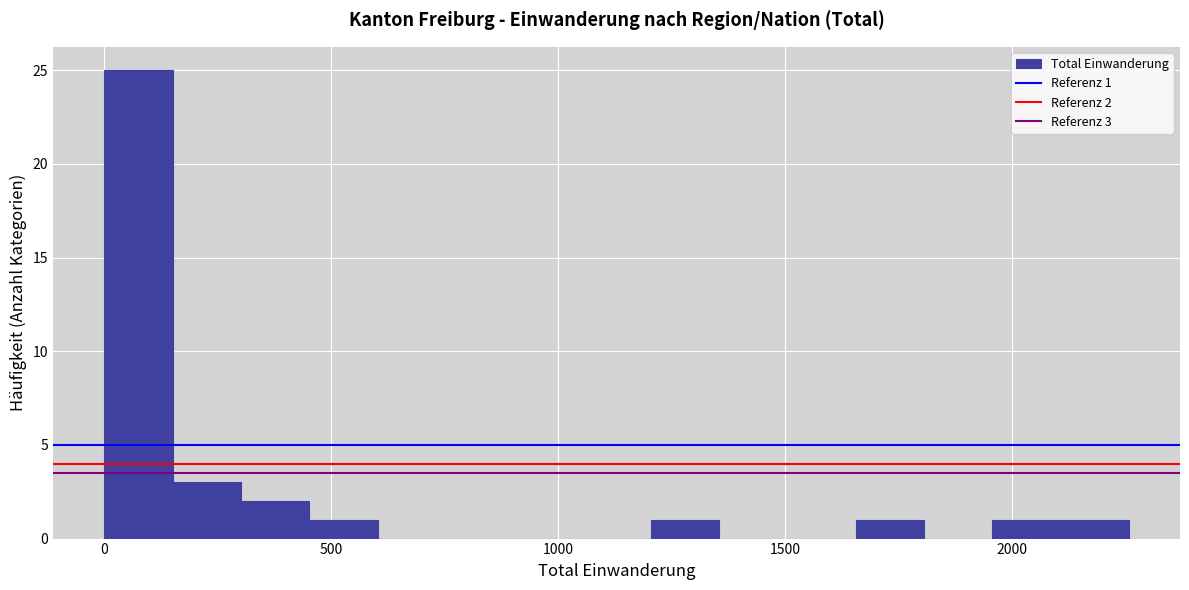

Read against the x-axis, roughly where is the centre of the tallest bar?

100